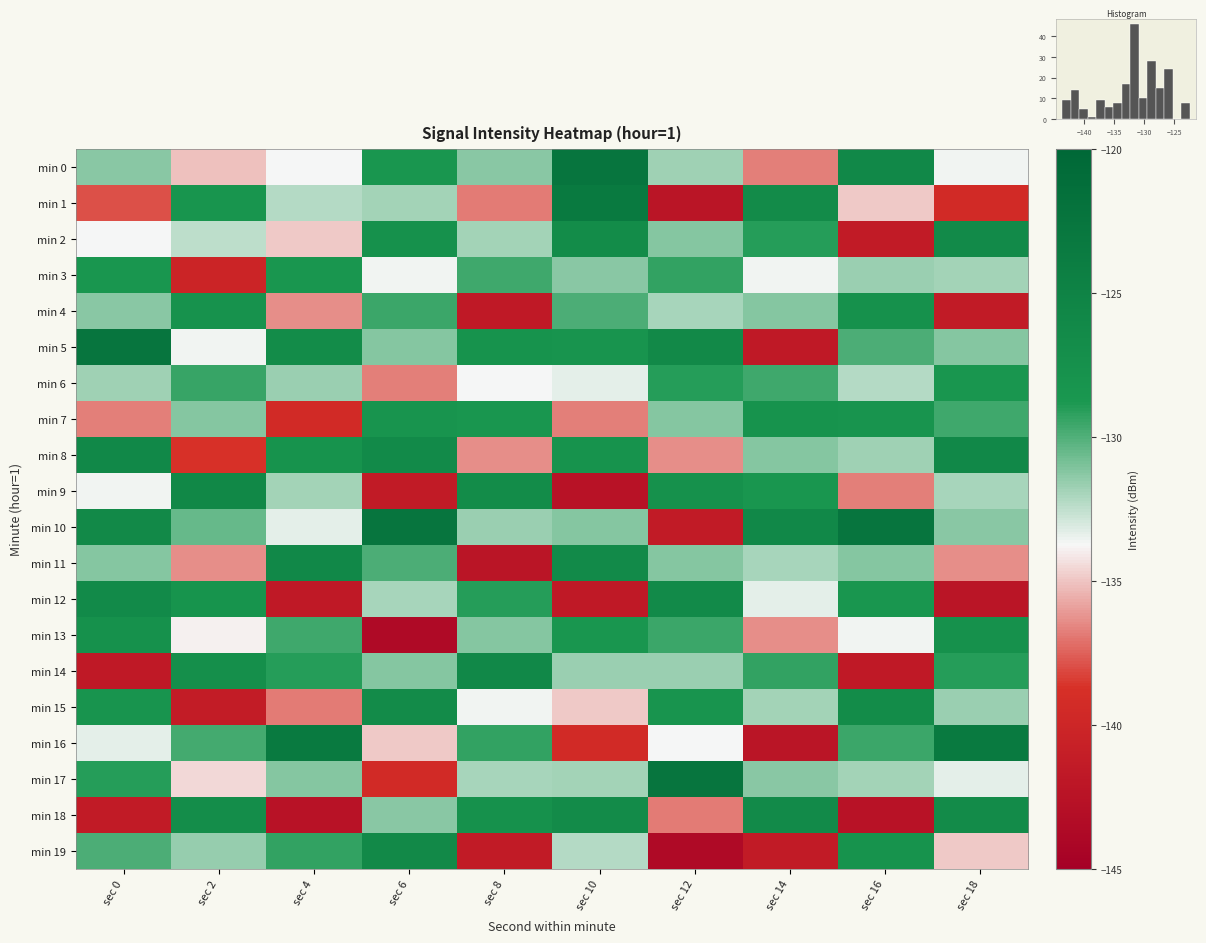

What is the total value across all series at sec 16?

-2636.3